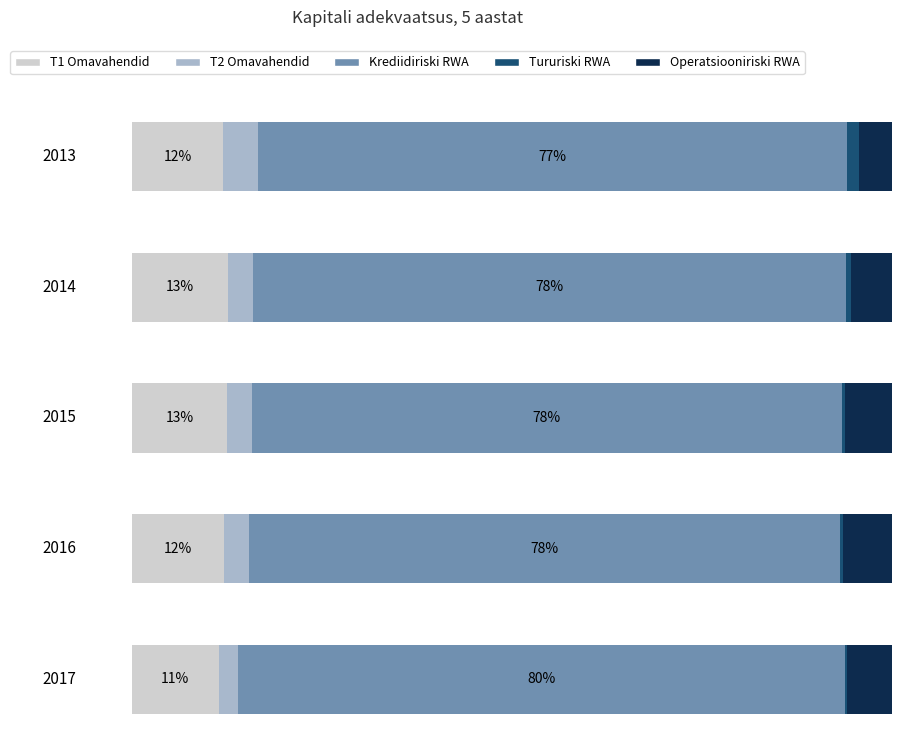

Are the bars horizontal?

Yes